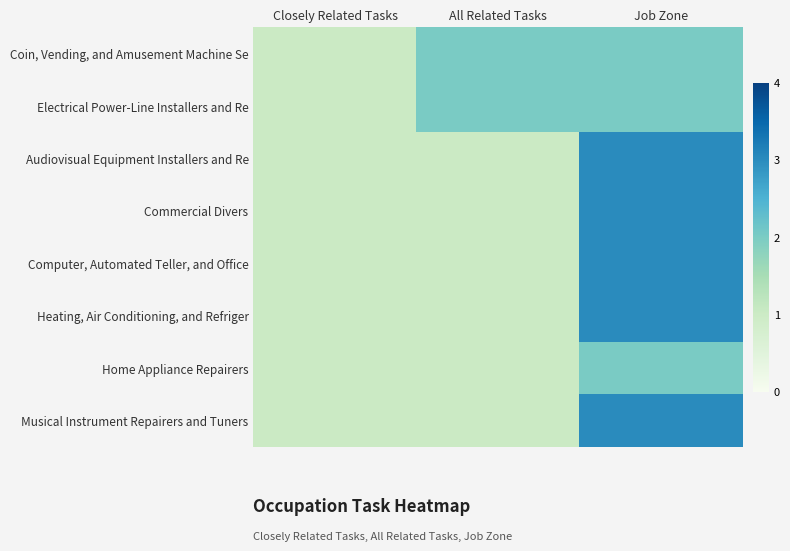

Rank the series at Closely Related Tasks from lowest to highest value.

Coin, Vending, and Amusement Machine Se, Electrical Power-Line Installers and Re, Audiovisual Equipment Installers and Re, Commercial Divers, Computer, Automated Teller, and Office, Heating, Air Conditioning, and Refriger, Home Appliance Repairers, Musical Instrument Repairers and Tuners